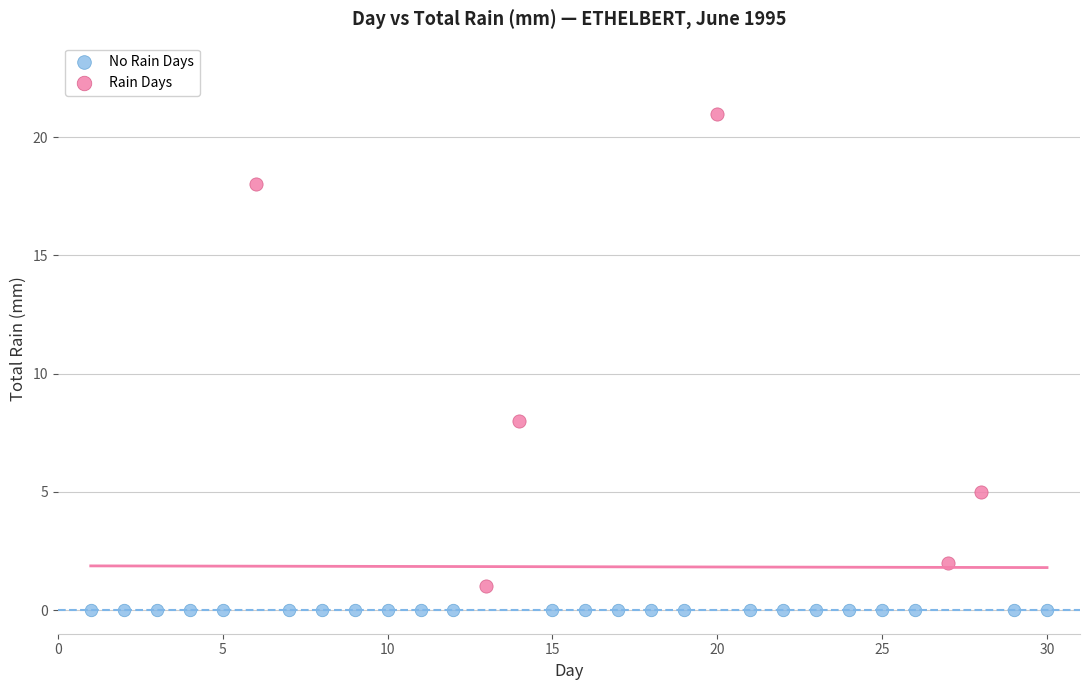

Which series contains the lowest Y value?

No Rain Days